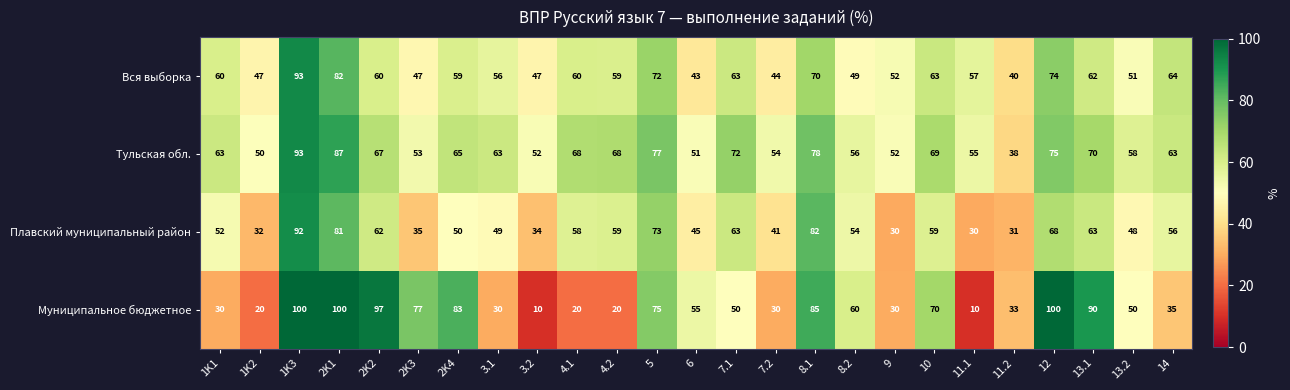

Is the value of Плавский муниципальный район at 8.1 greater than the value of Тульская обл. at 13.1?

Yes